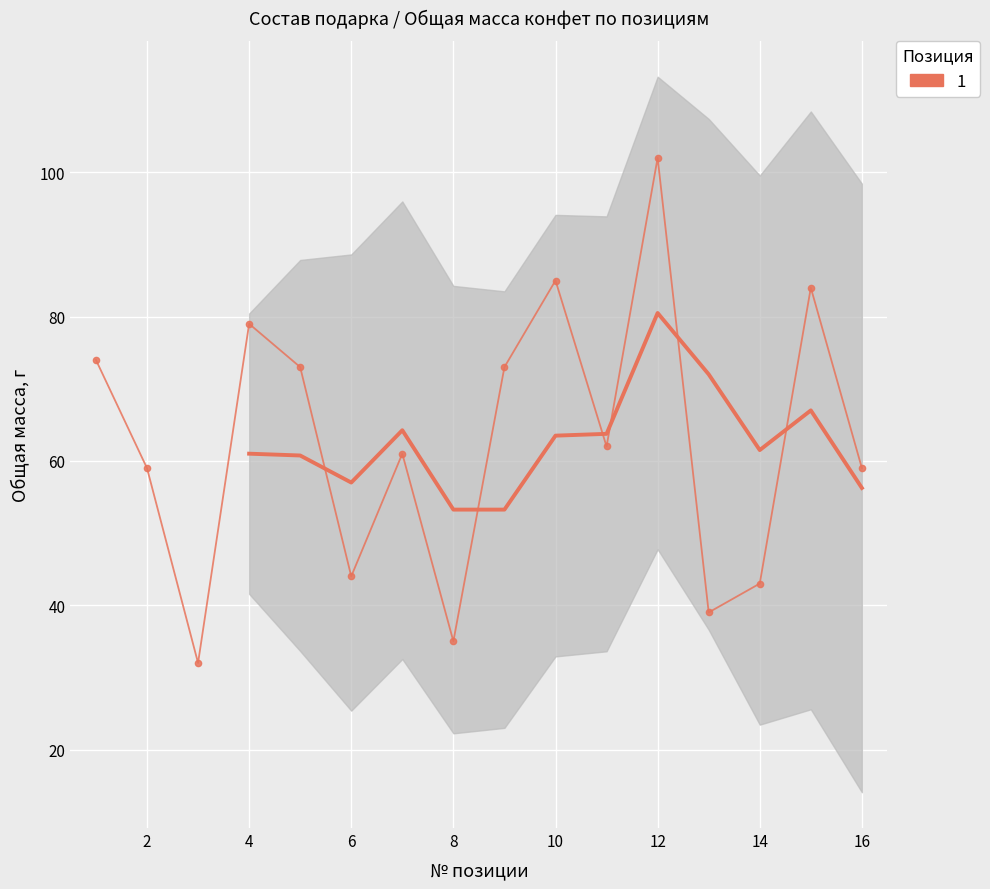

Reading right to left, extract all data points from this chart.

Кол-во: 4.0	5.0	3.0	3.0	6.0	4.0	5.0	5.0	3.0	4.0	3.0	5.0	5.0	2.0	4.0	5.0
Общая масса, г: 59.0	84.0	43.0	39.0	102.0	62.0	85.0	73.0	35.0	61.0	44.0	73.0	79.0	32.0	59.0	74.0
Общая сумма, бел.руб.: 1.6	2.2	2.5	1.9	6.1	1.8	2.2	2.1	1.3	1.7	2.3	1.5	2.1	1.9	1.6	2.2